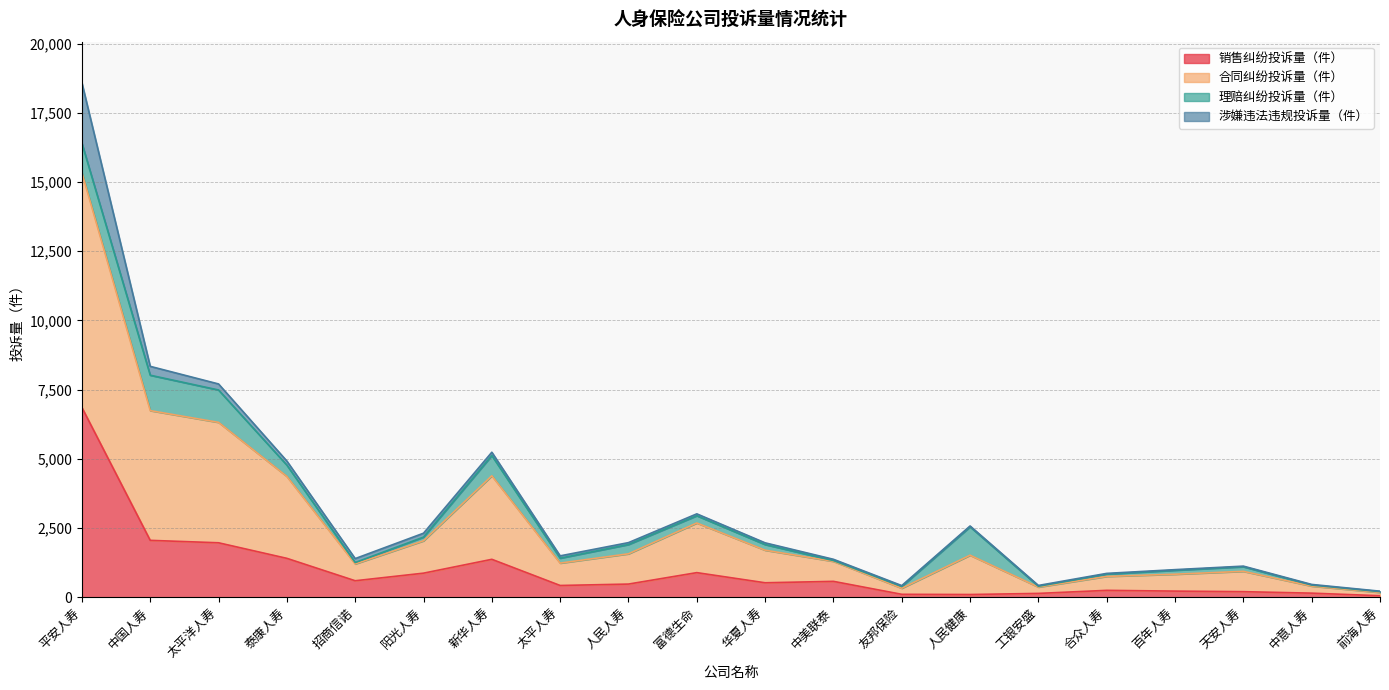

Does the chart have visible grid lines?

Yes